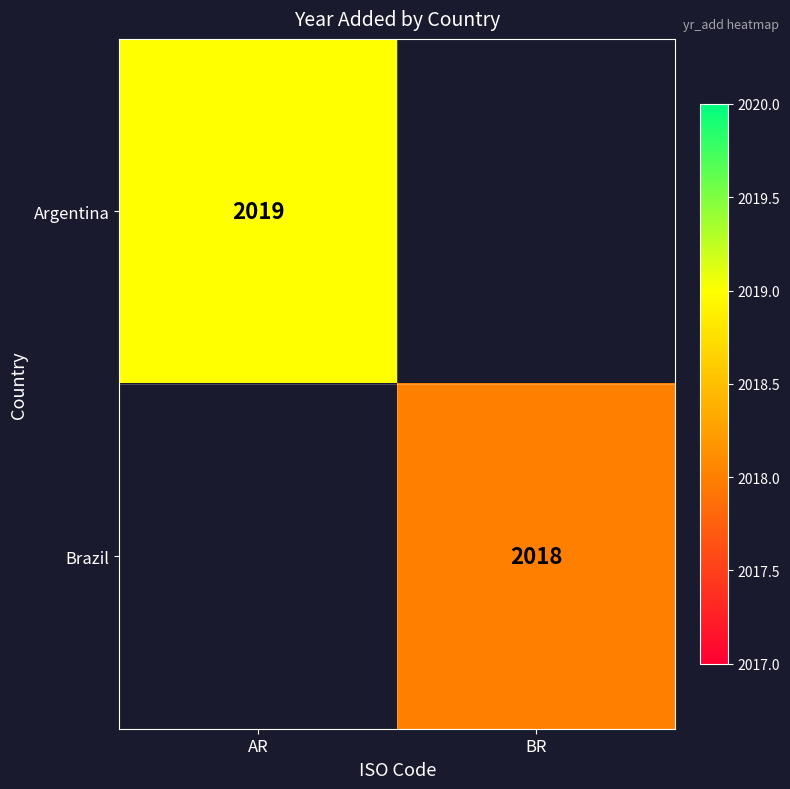

The value of Argentina at AR is 2019. True or false?

True